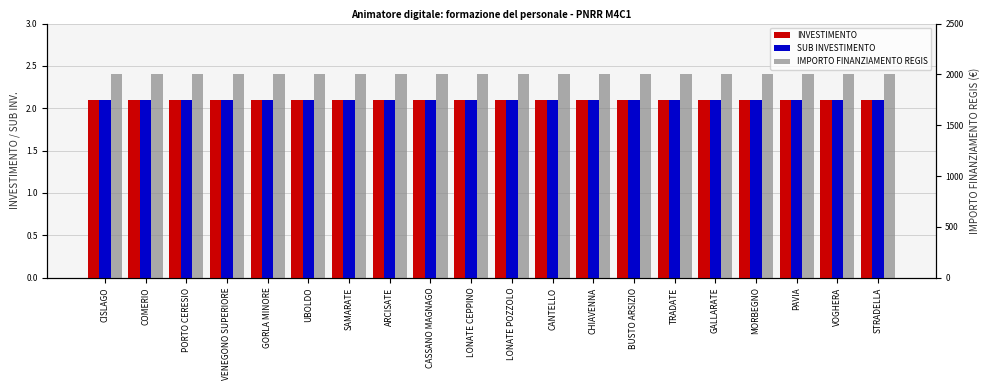

Rank the series at PORTO CERESIO from highest to lowest value.

IMPORTO FINANZIAMENTO REGIS, INVESTIMENTO, SUB INVESTIMENTO